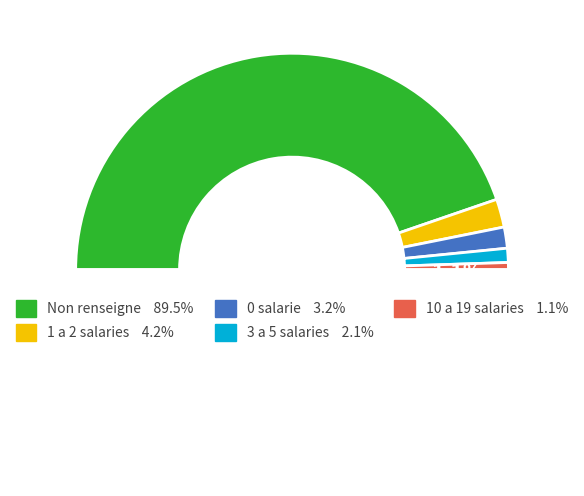

Is there any slice that represents more than half of the pie?

Yes